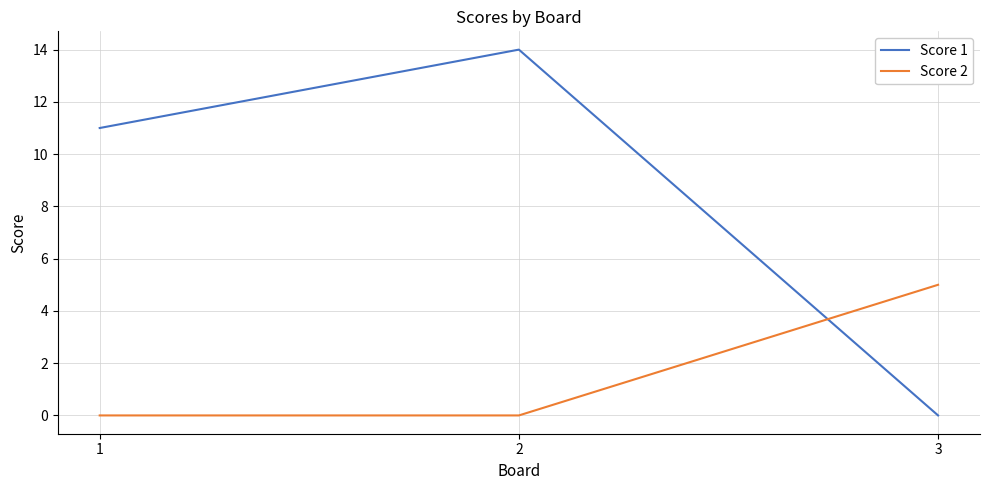

What is the difference between the maximum and second lowest values in the Score 2 series?

5